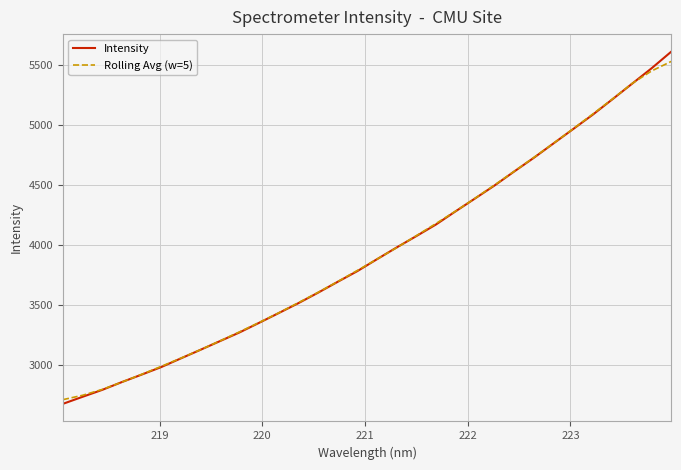

What is the smallest value displayed?

2676.4